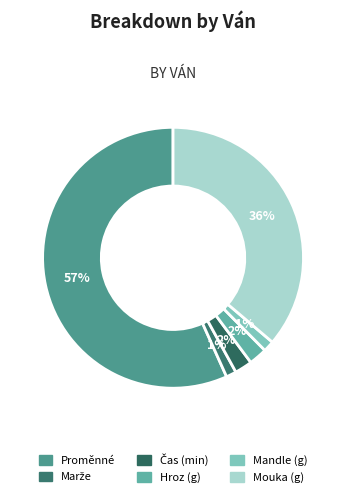

What is the ratio of the value at Hroz (g) to the value at Mouka (g)?

0.1